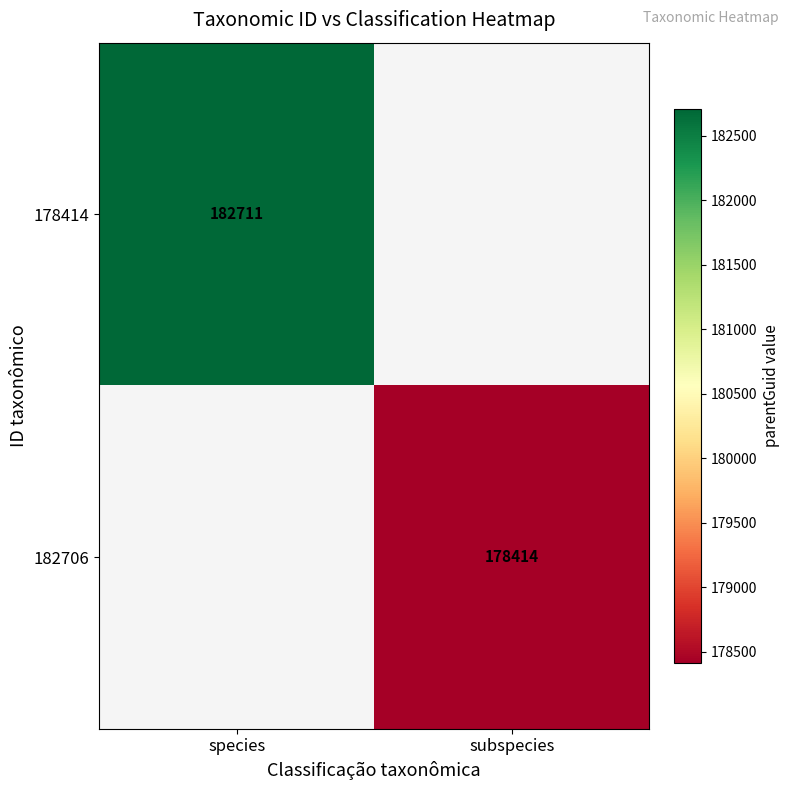

The value of 178414 at species is 97481. True or false?

False